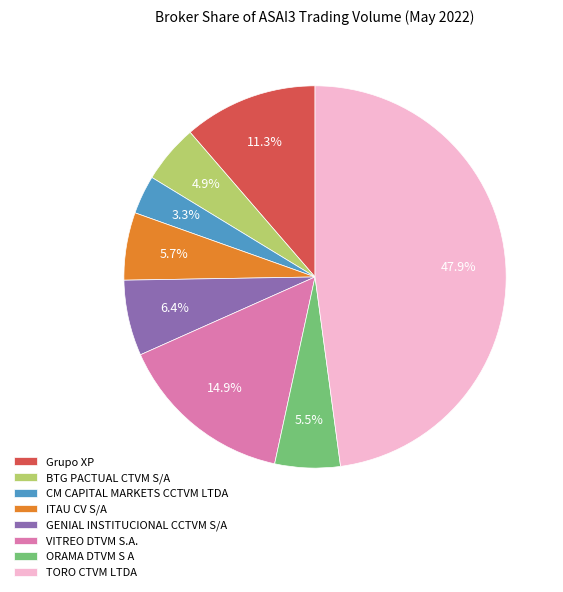

Do GENIAL INSTITUCIONAL CCTVM S/A and ITAU CV S/A together represent more than half of the pie?

No